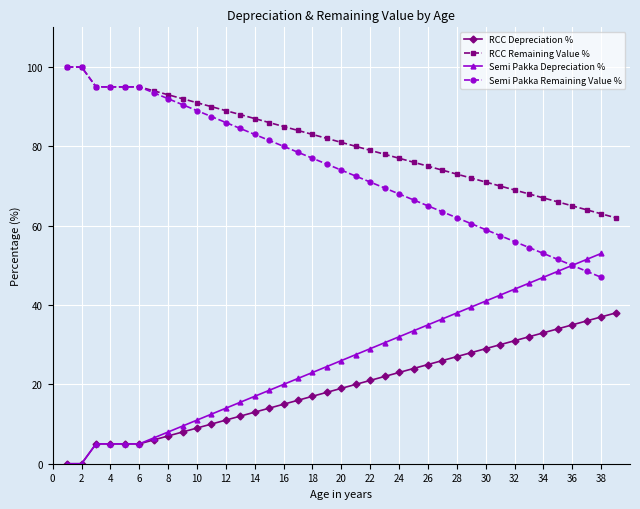

What is the value of the RCC Depreciation % point at the 34th from the left?

33